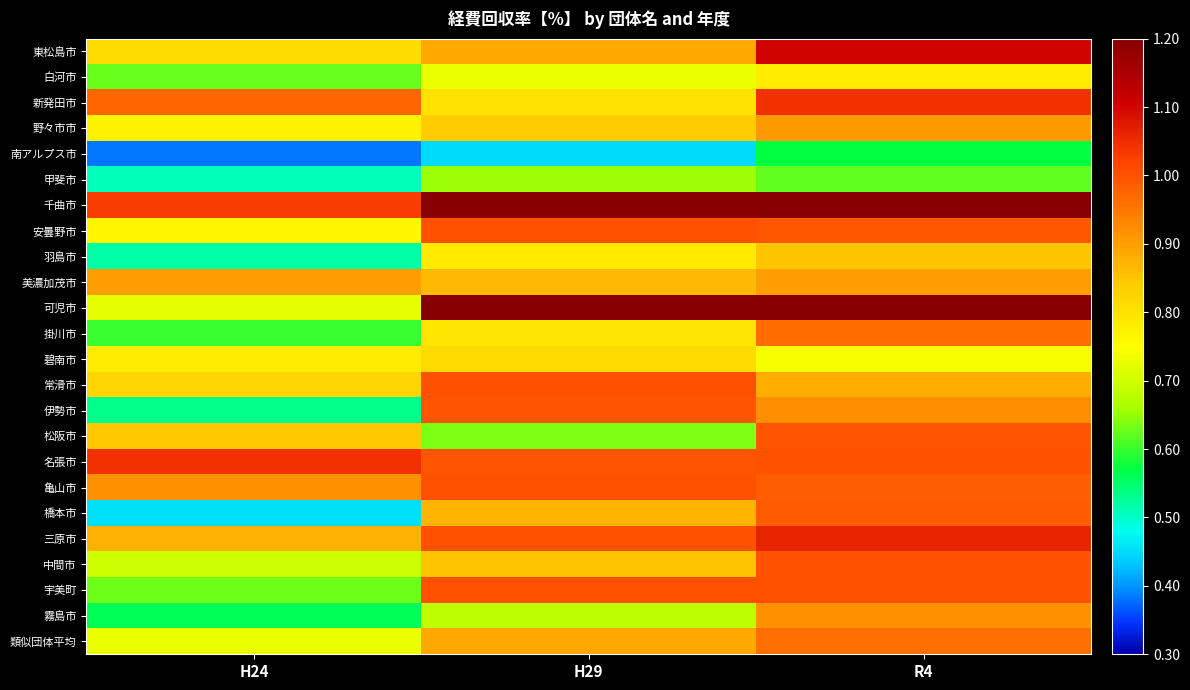

Count the number of data series in this chart.

24